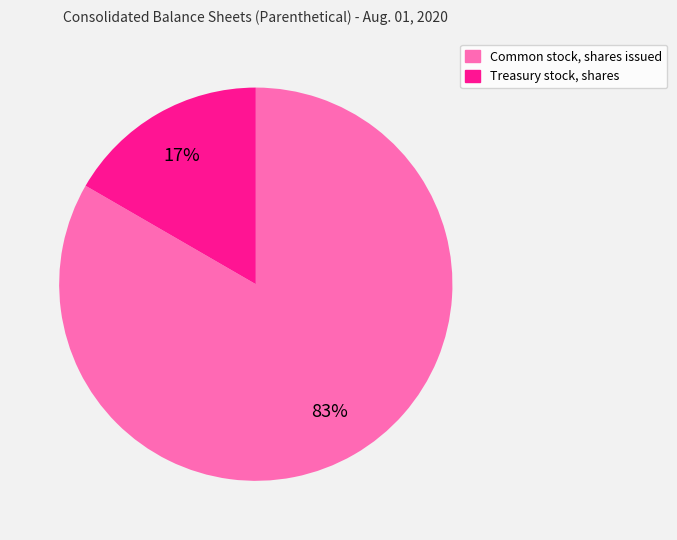

Is it true that Treasury stock, shares is 3% of the pie?

False